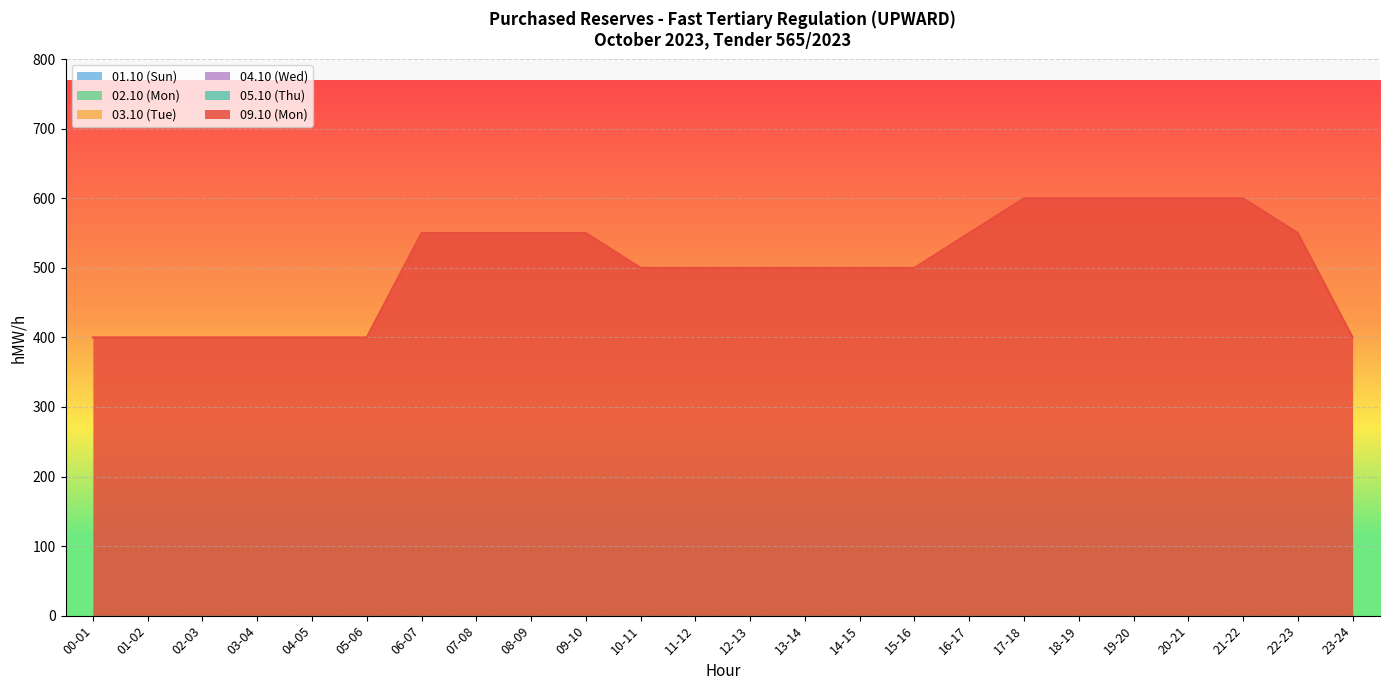

List the series in order of their peak value, lowest first.

01.10 (Sun), 02.10 (Mon), 03.10 (Tue), 04.10 (Wed), 05.10 (Thu), 09.10 (Mon)